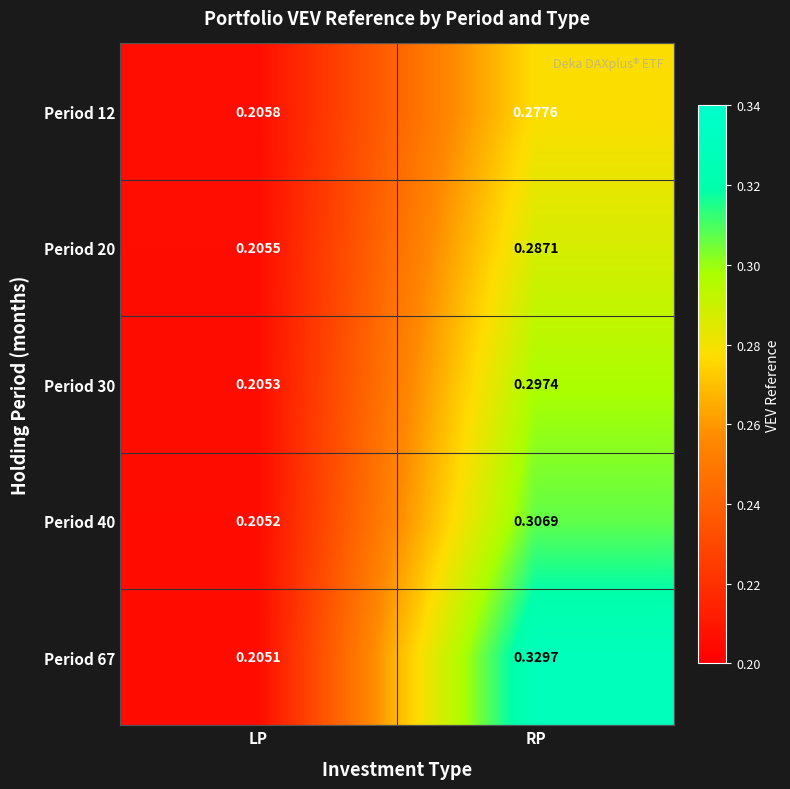

Rank the categories by Period 20 value from lowest to highest.

LP, RP